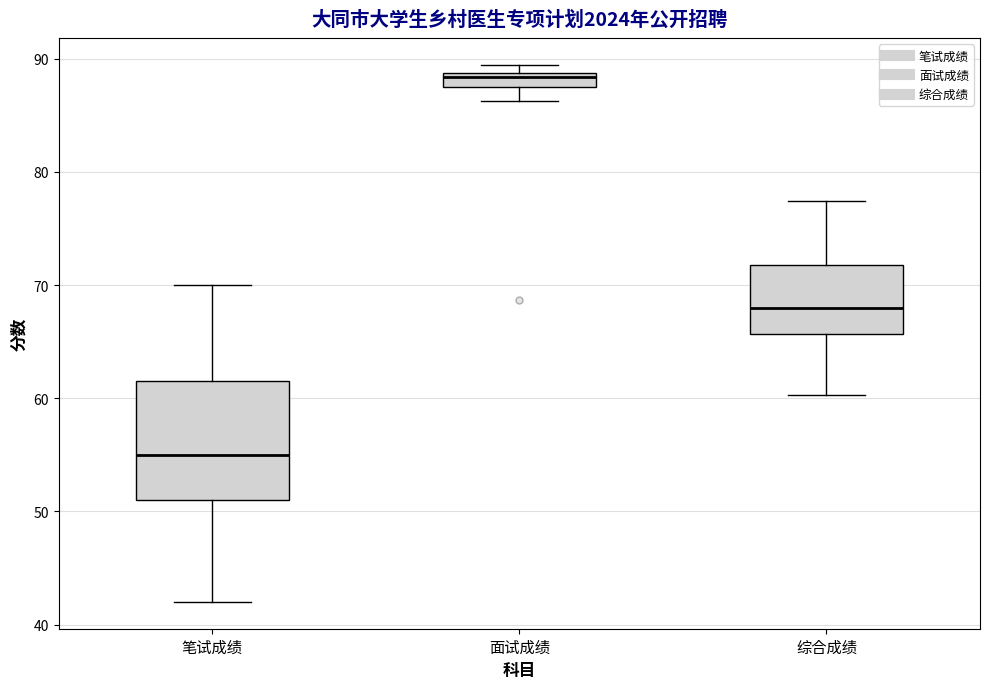

Which box's median line is the lowest?

笔试成绩